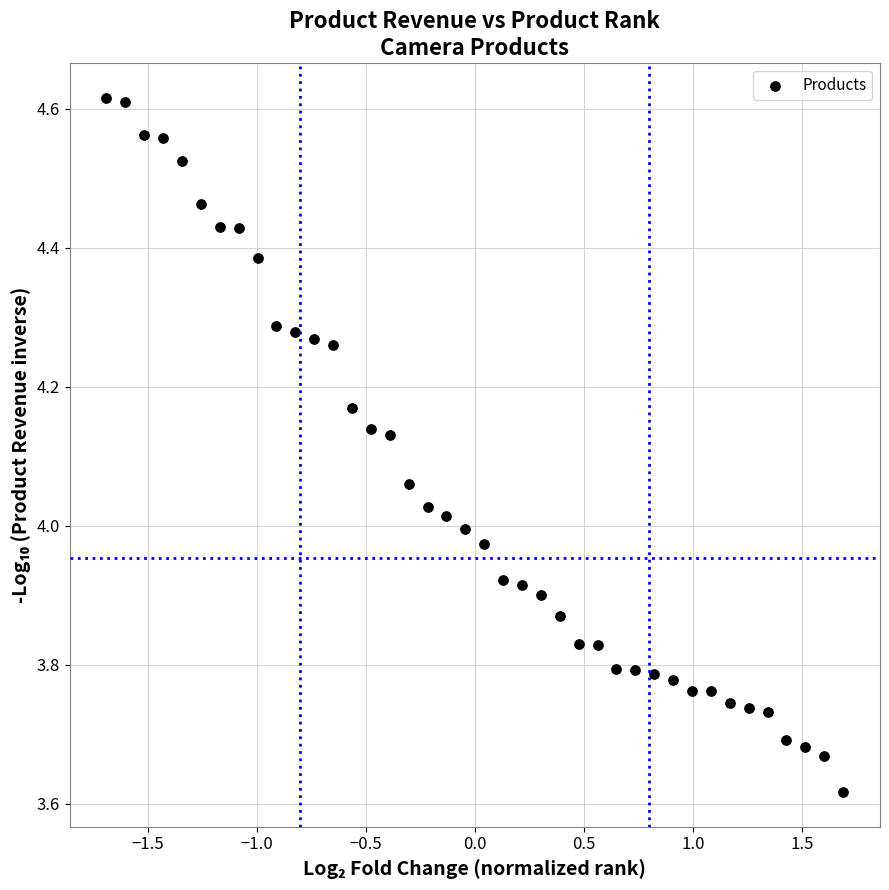

What is the range of Y values (max minus min)?

1.0